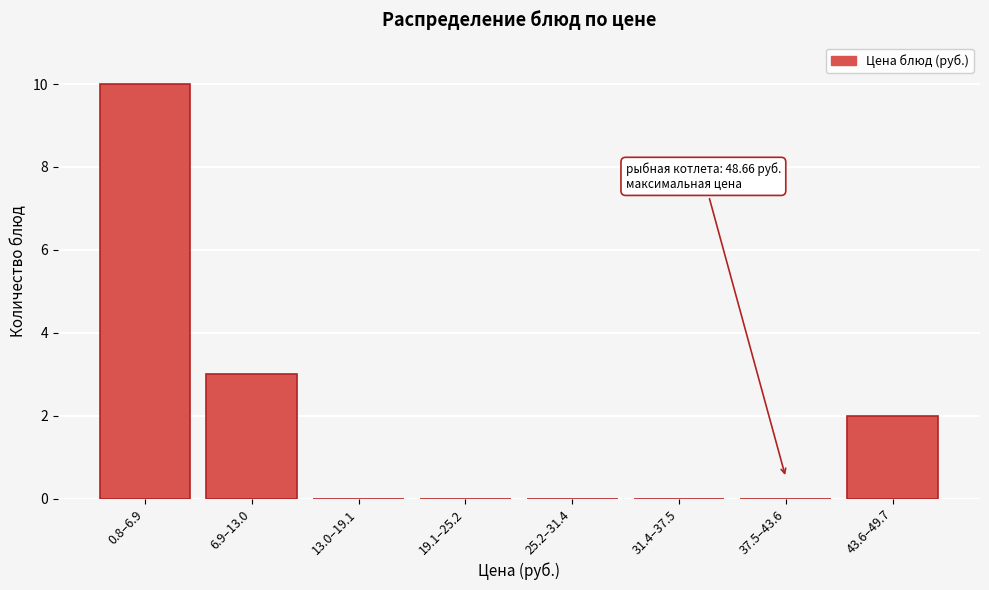

Reading left to right, what are all the values shown in this chart?

0.8–6.9=10	6.9–13.0=3	13.0–19.1=0	19.1–25.2=0	25.2–31.4=0	31.4–37.5=0	37.5–43.6=0	43.6–49.7=2